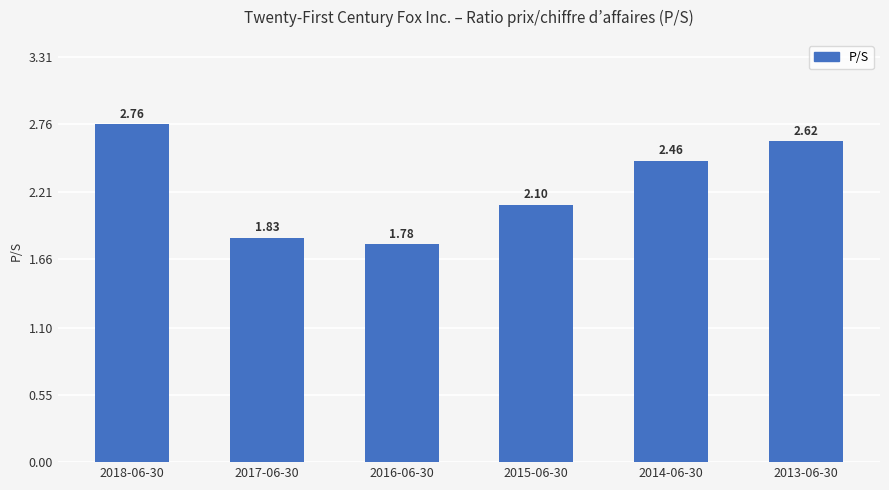

List the labels in order of value, largest first.

2018-06-30, 2013-06-30, 2014-06-30, 2015-06-30, 2017-06-30, 2016-06-30